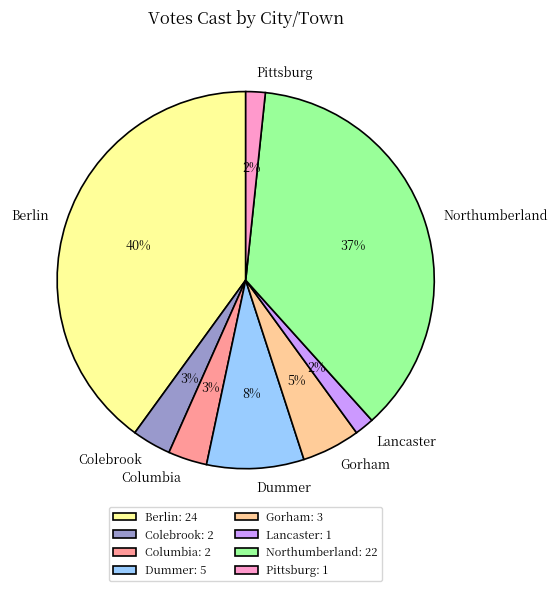

To the nearest percent, what percentage of the pie is Gorham?

5%